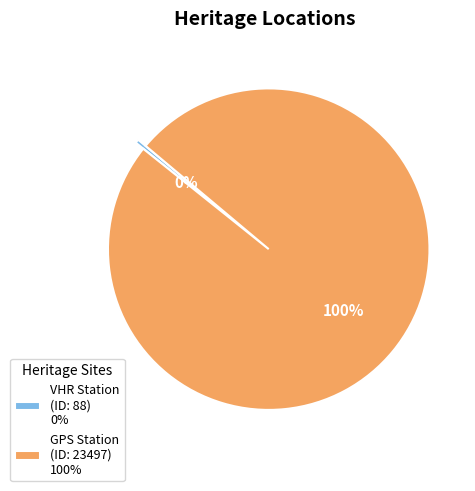

The GPS Station (ID: 23497) 100% slice represents 91% of the pie. True or false?

False